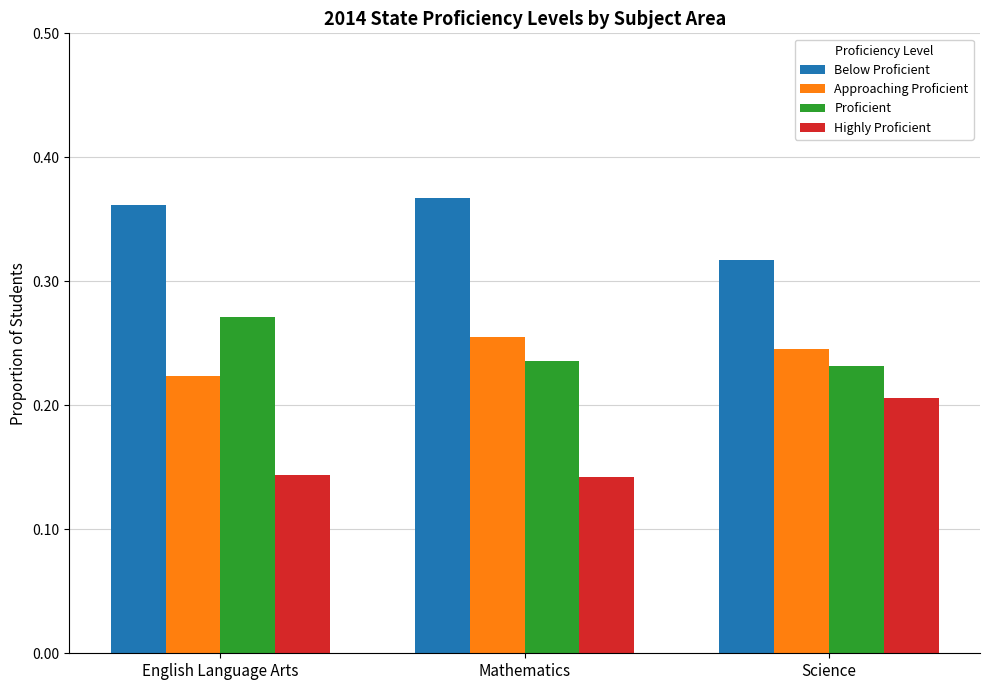

What is the label of the 3rd bar from the right?

English Language Arts